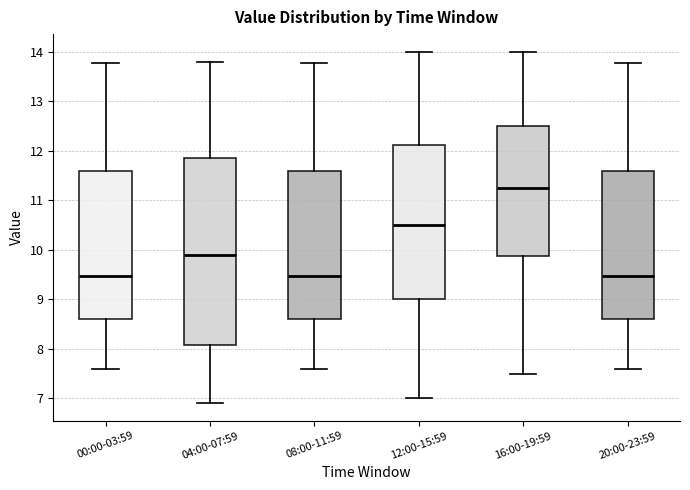

Where is the lower edge of the box for 20:00-23:59 on the y-axis? The values are not printed on the chart, so give them approximately, as read against the axis.

8.6